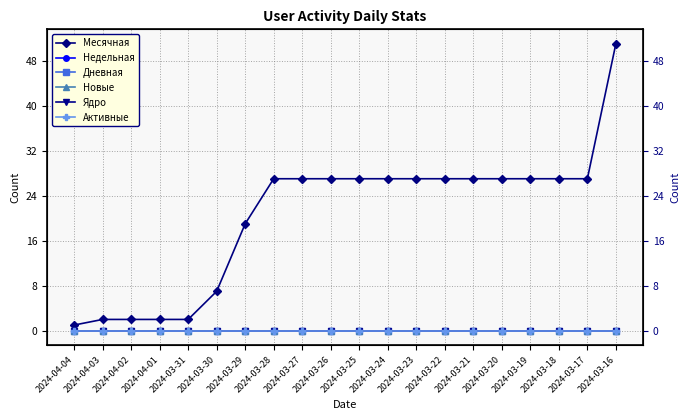

What is the greatest value displayed?

51